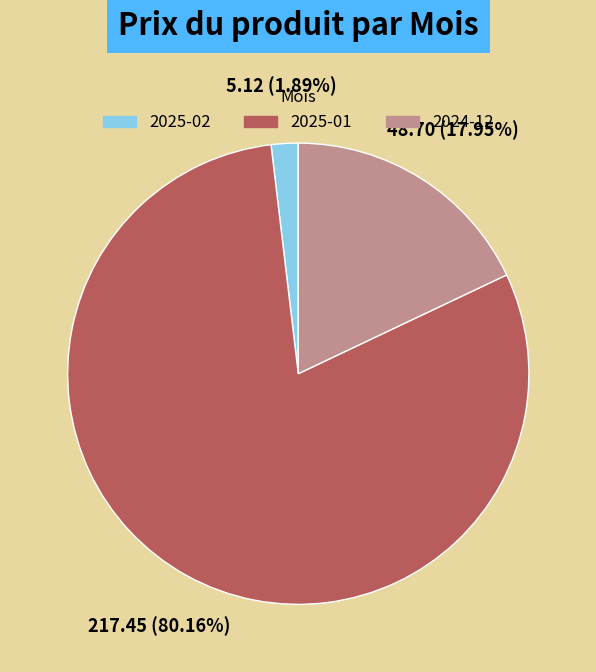

Count the number of slices in the pie.

3